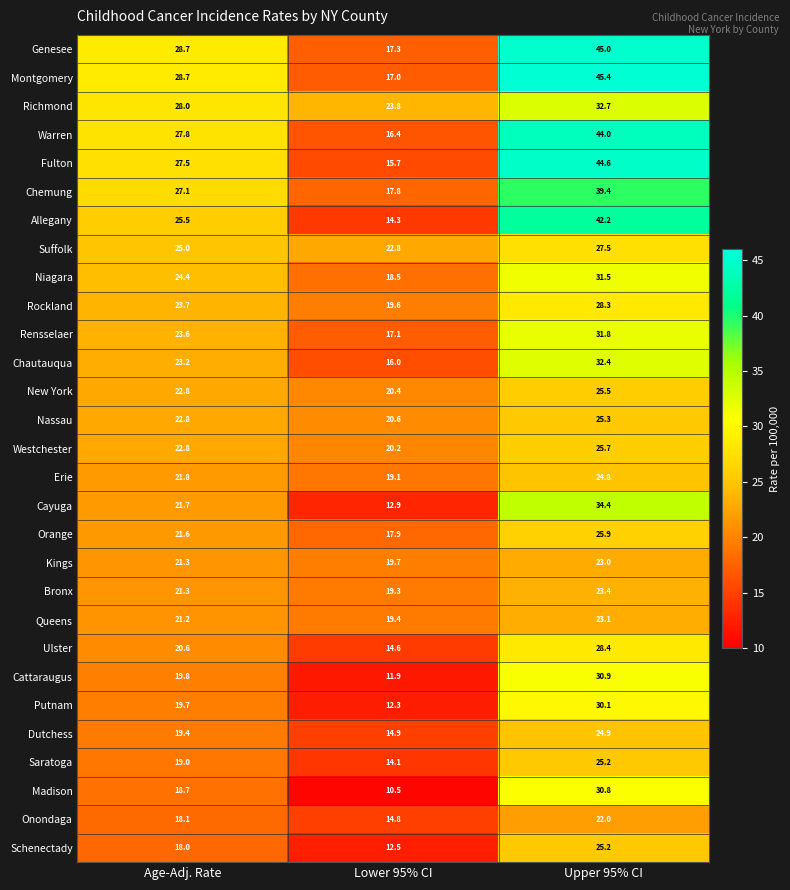

Between Age-Adj. Rate and Upper 95% CI, which series saw the biggest shift?

Fulton